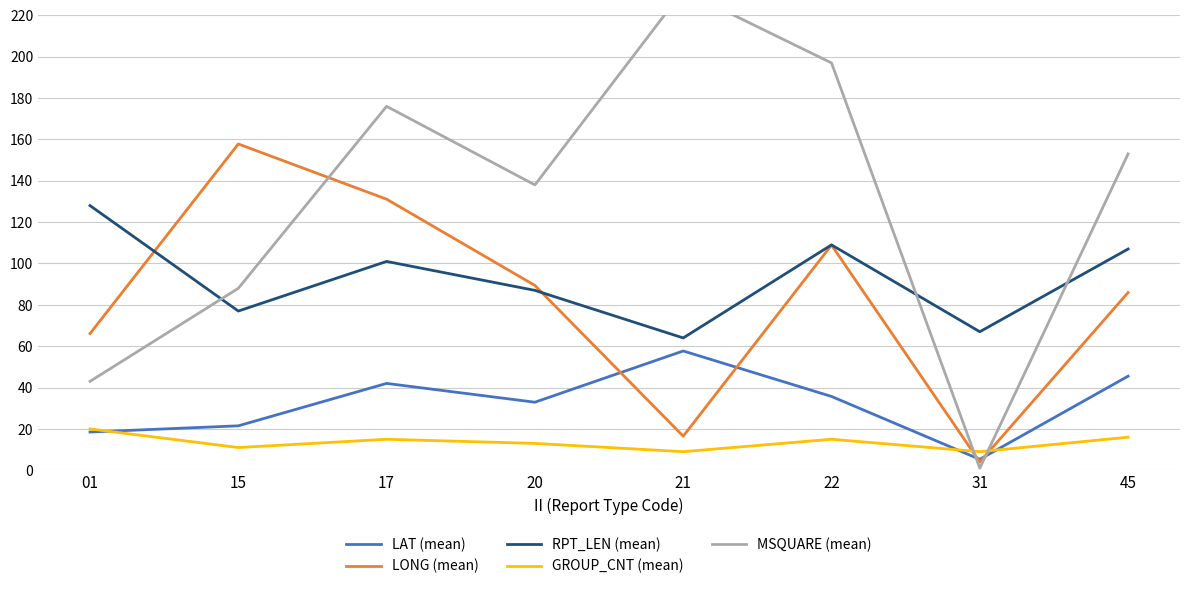

Which series ends up on top after the final intersection of GROUP_CNT (mean) and LONG (mean)?

LONG (mean)